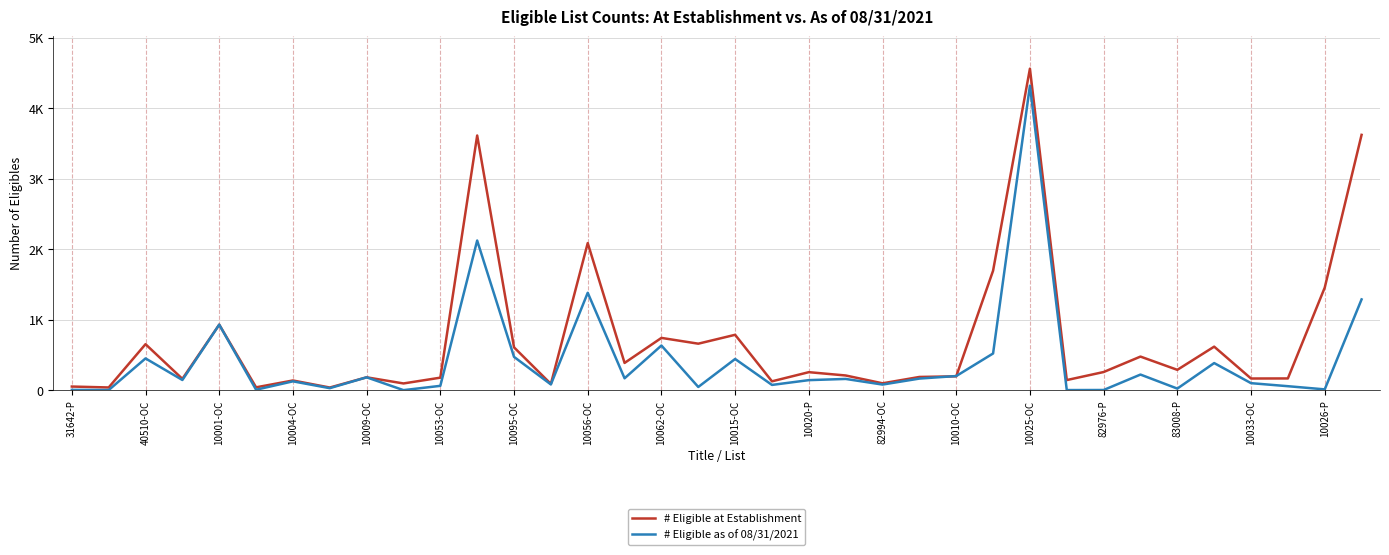

Is this an area chart (filled region under the line)?

No